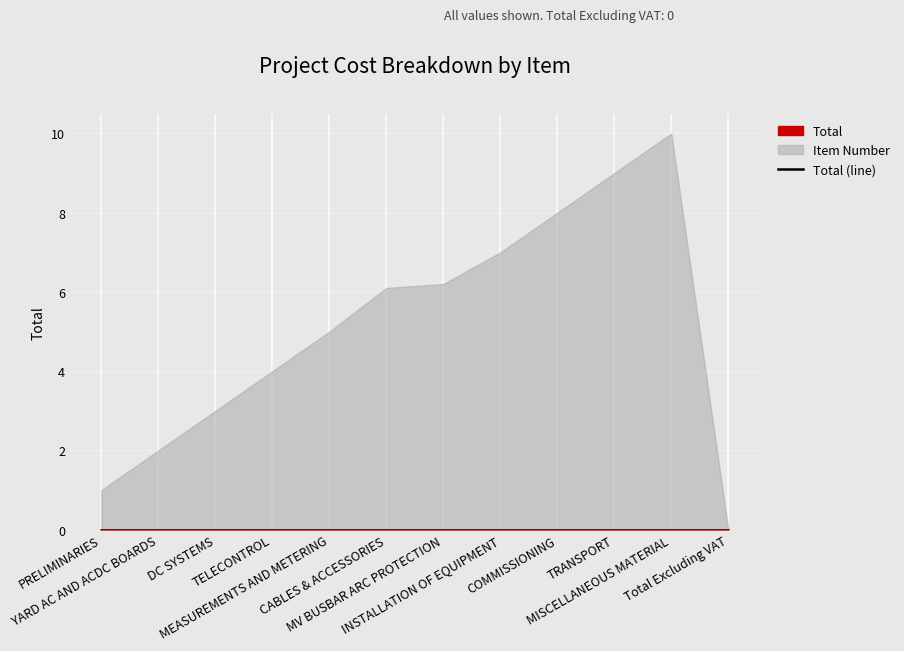

What is the greatest value displayed?

10.0